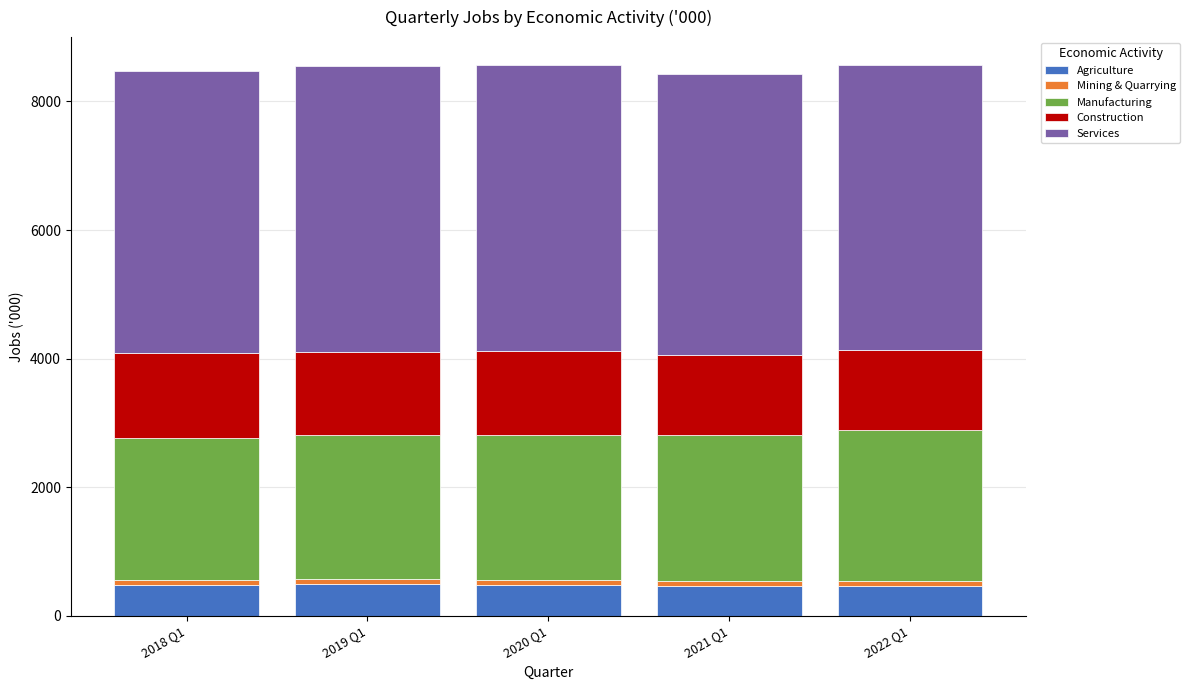

Does the chart contain any negative values?

No